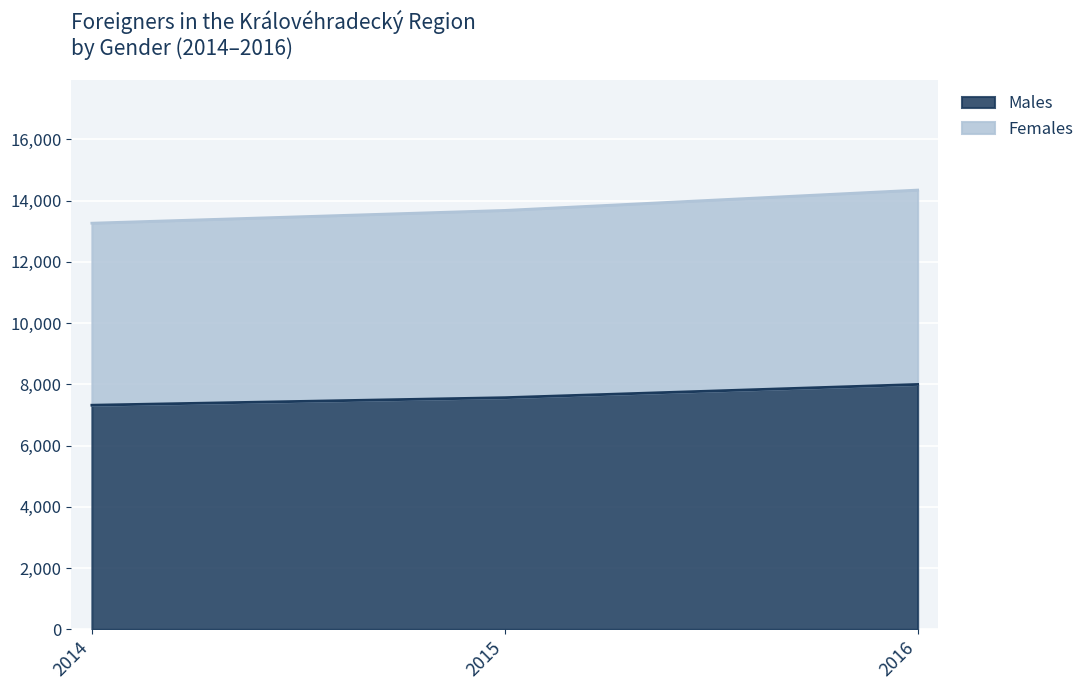

Which category has the highest value across all series?

2016